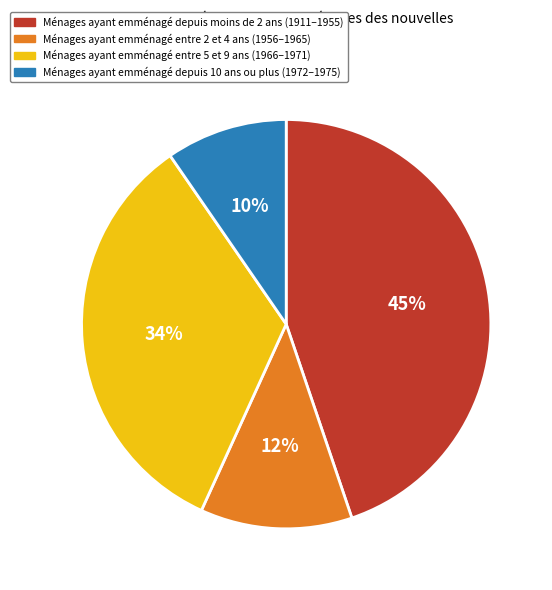

To the nearest percent, what is the difference between the largest and smallest slice percentages?

35%